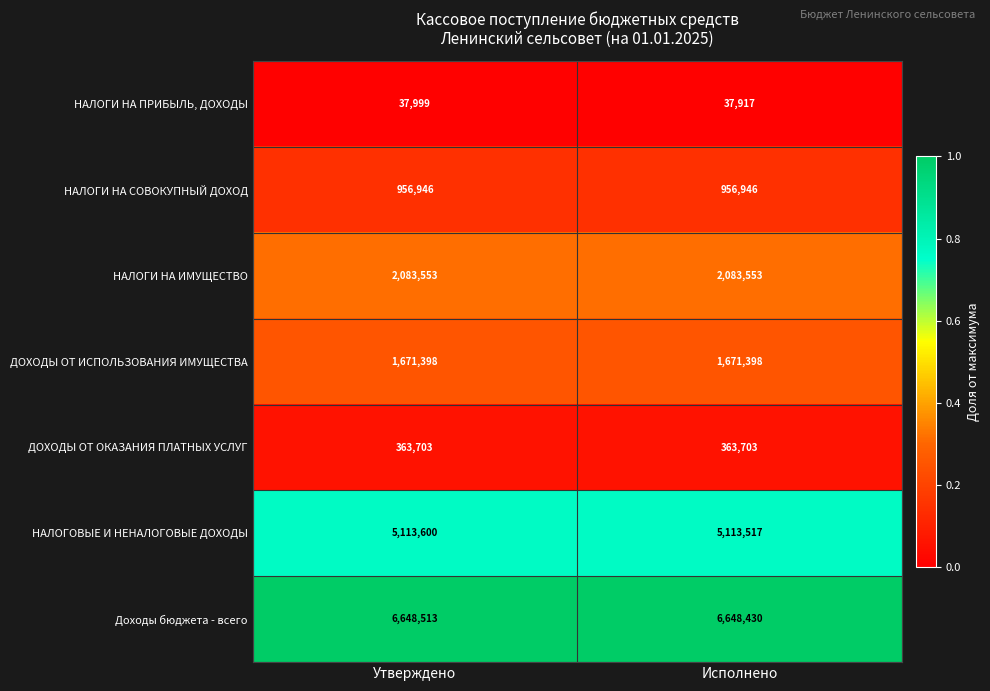

What is the difference between the highest and lowest values at Утверждено?

6610514